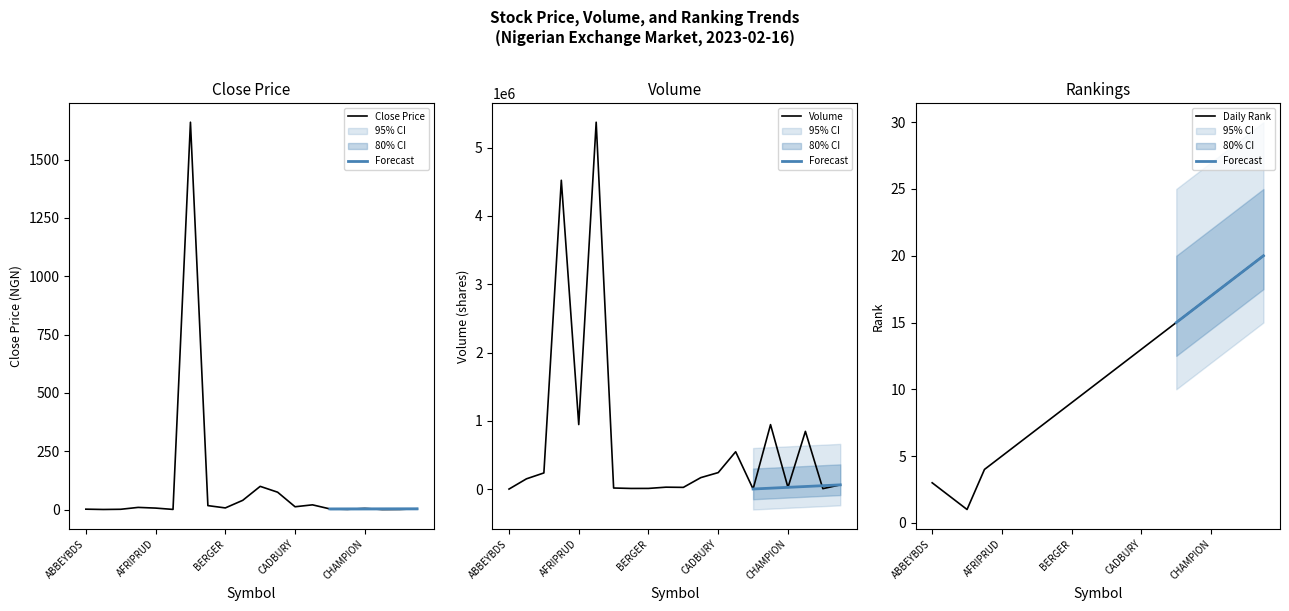

The value of VOLUME at CAVERTON is 1351272.7. True or false?

False